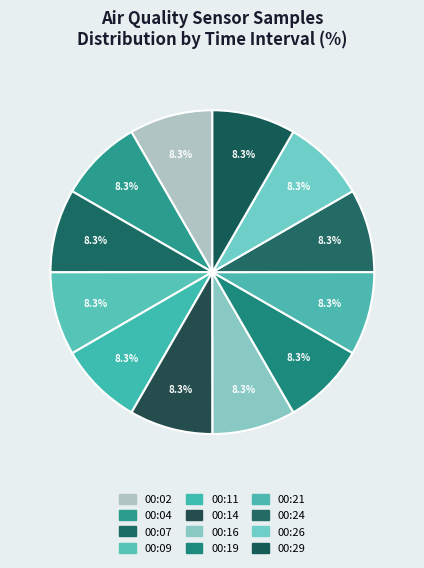

To the nearest percent, what percentage of the pie is 00:09?

8%